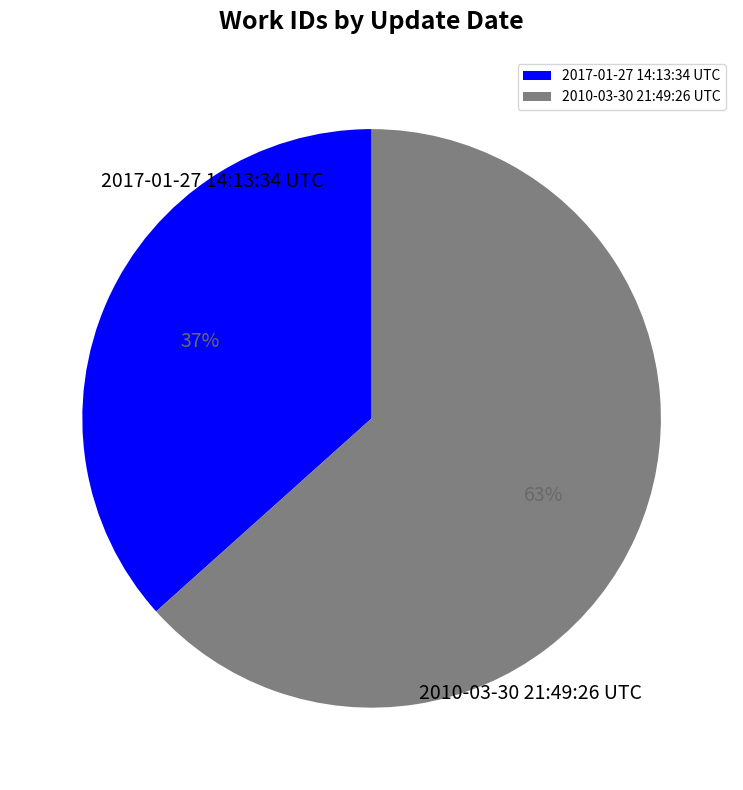

Combined, do 2017-01-27 14:13:34 UTC and 2010-03-30 21:49:26 UTC account for over 50%?

Yes